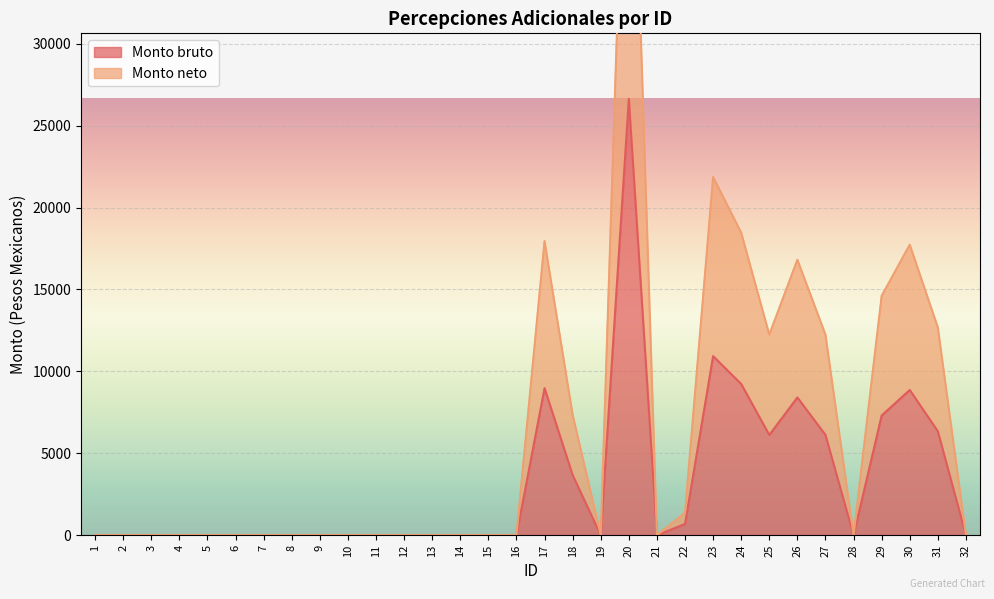

How many categories are shown in the chart?

32